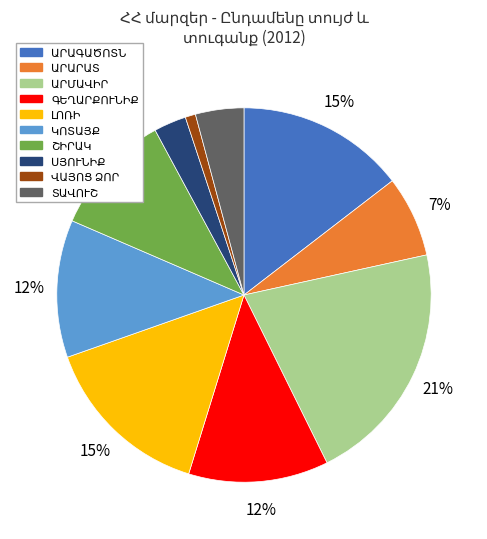

Is there a majority slice in this chart?

No